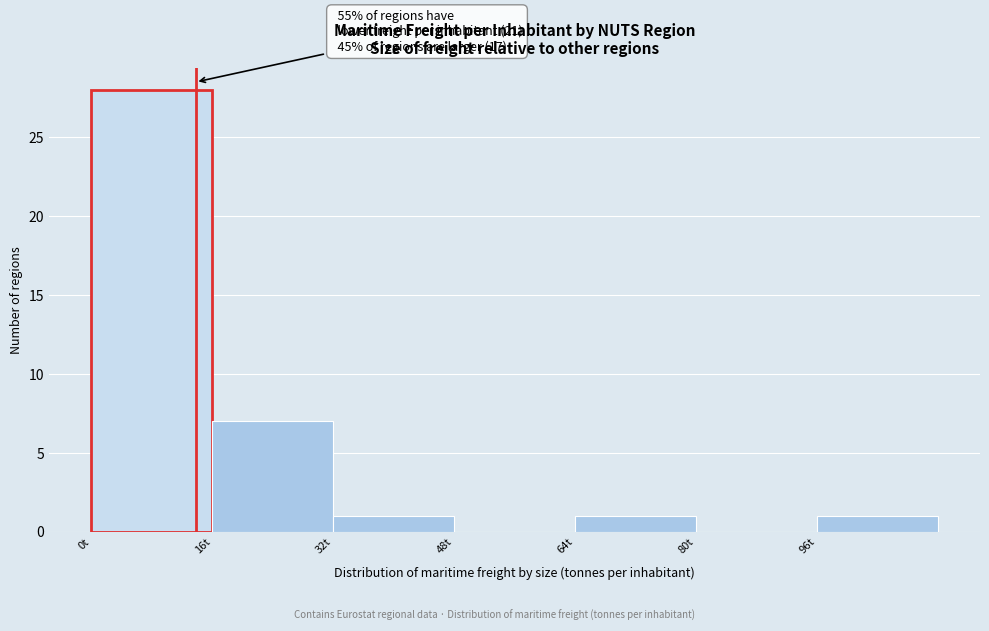

Which range on the x-axis has the tallest bar?

0 to 16